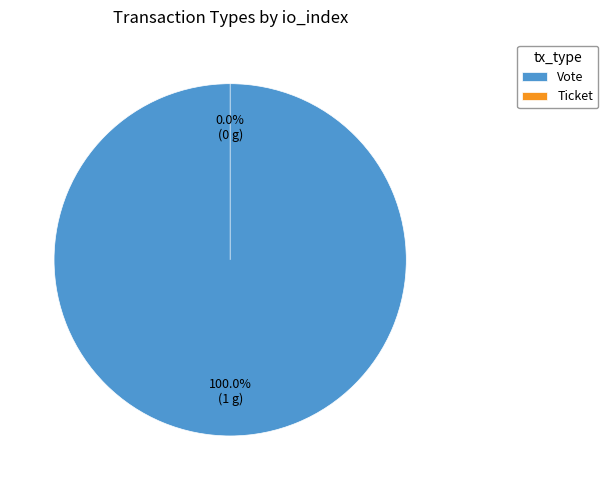

Between Ticket and Vote, which is larger?

Vote